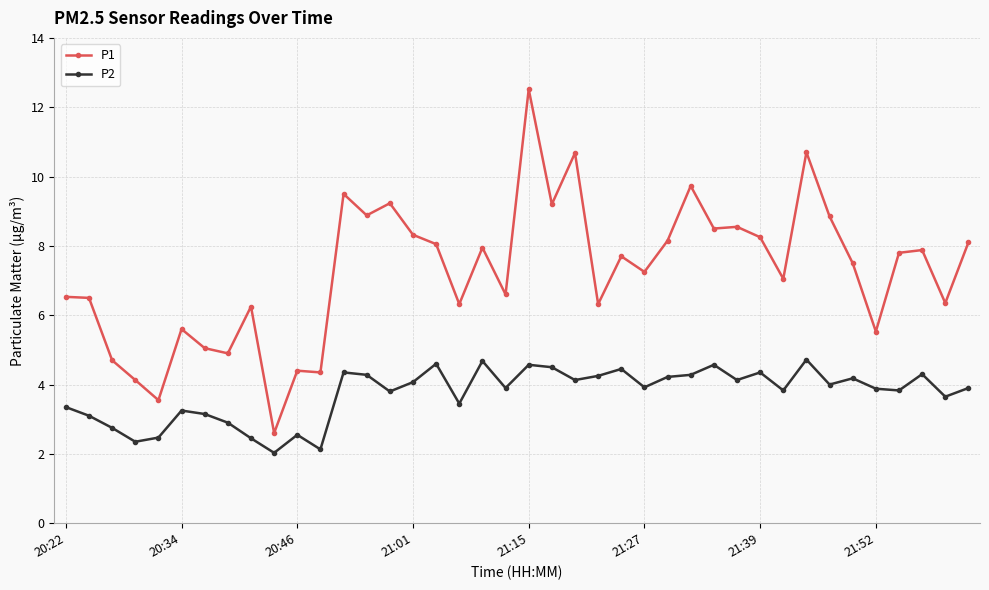

True or false: P2 has more than 2 interior local peaks.

True